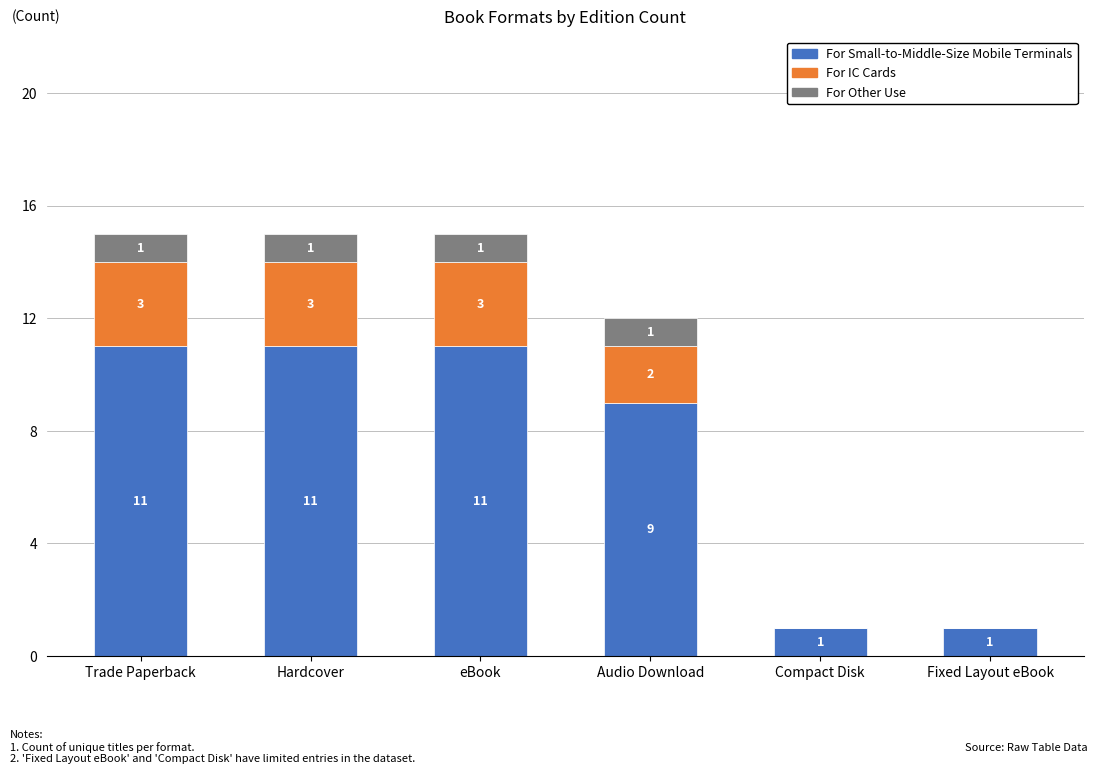

The value of For Small-to-Middle-Size Mobile Terminals at Trade Paperback is 7. True or false?

False